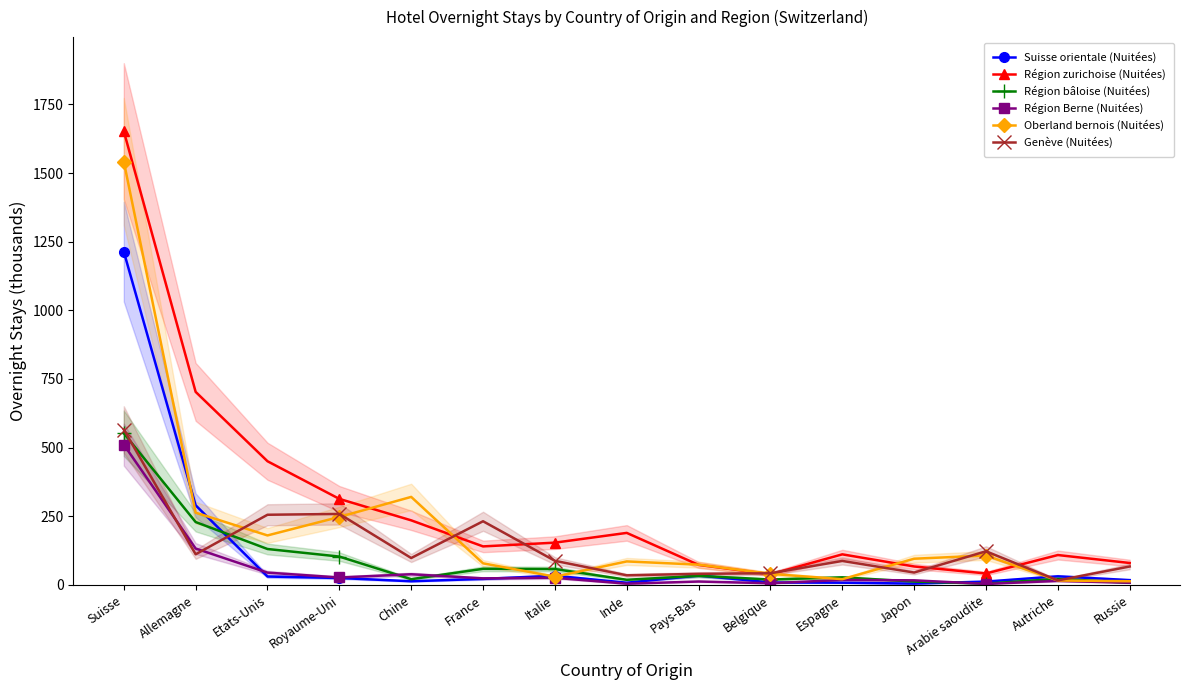

Which category has the highest value in the Région zurichoise (Nuitées) series?

Suisse